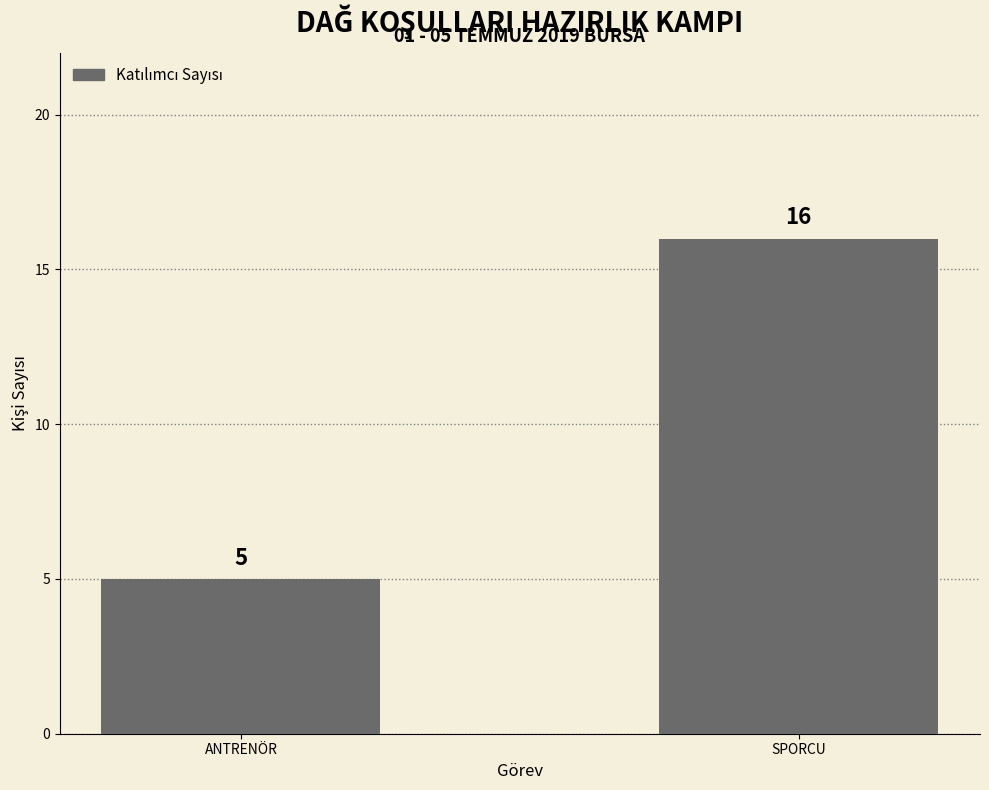

Reading left to right, what are all the values shown in this chart?

ANTRENÖR=5	SPORCU=16